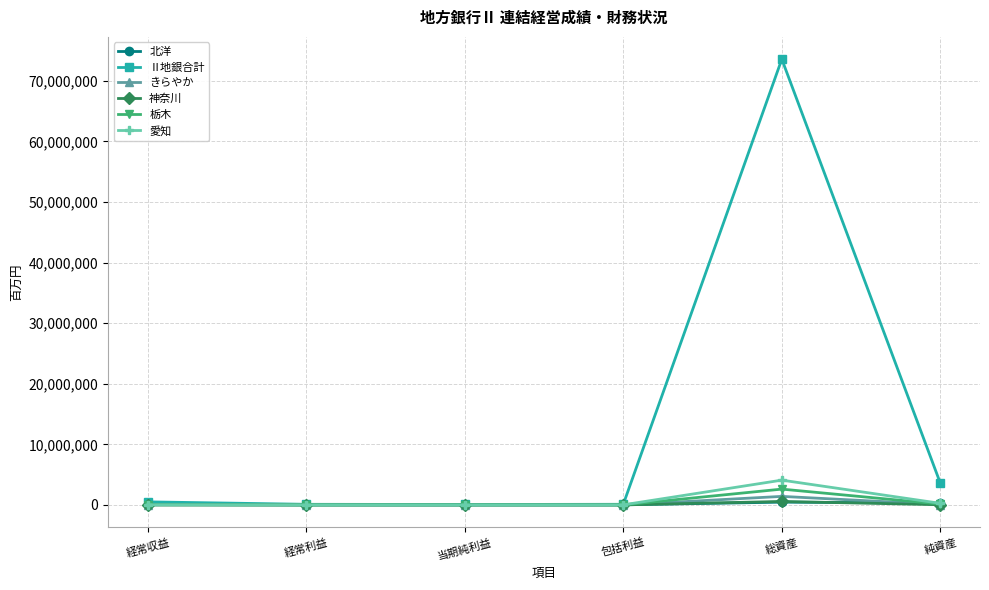

Is this an area chart (filled region under the line)?

No